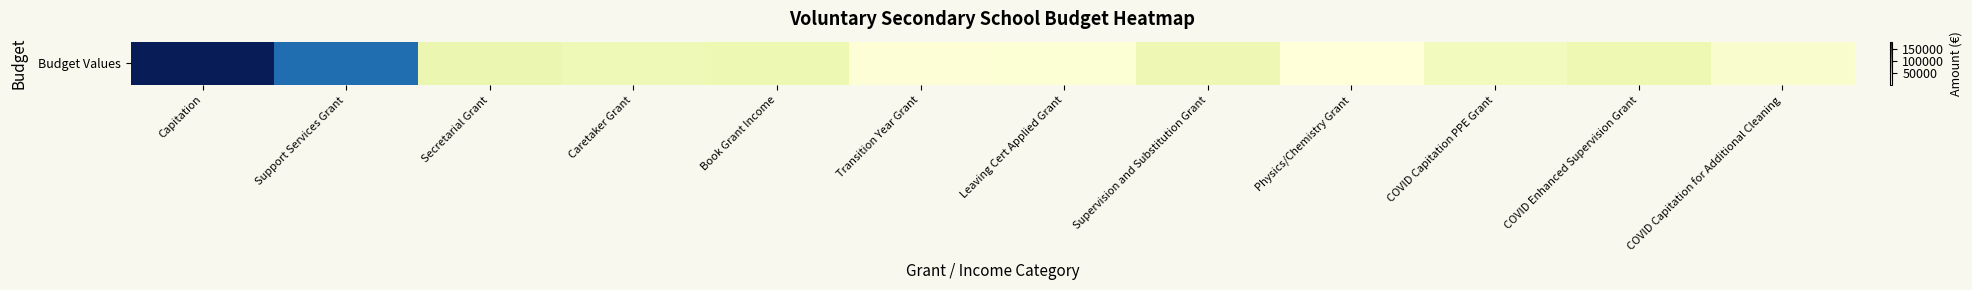

Rank the categories by value from highest to lowest.

Capitation, Support Services Grant, Secretarial Grant, Book Grant Income, COVID Enhanced Supervision Grant, Supervision and Substitution Grant, Caretaker Grant, COVID Capitation PPE Grant, COVID Capitation for Additional Cleaning, Leaving Cert Applied Grant, Transition Year Grant, Physics/Chemistry Grant